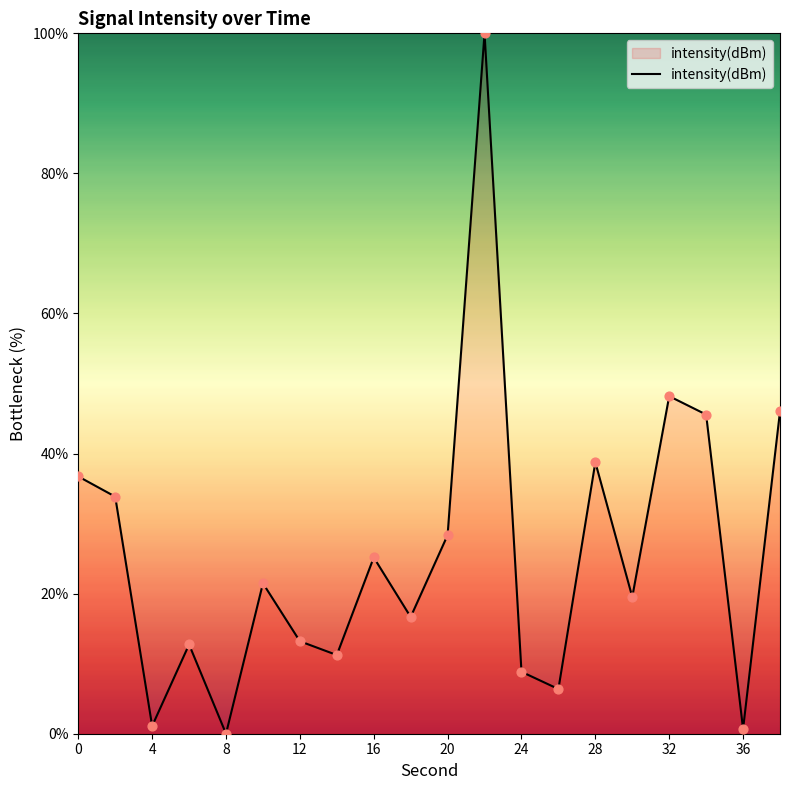

What is the greatest value displayed?

100.0